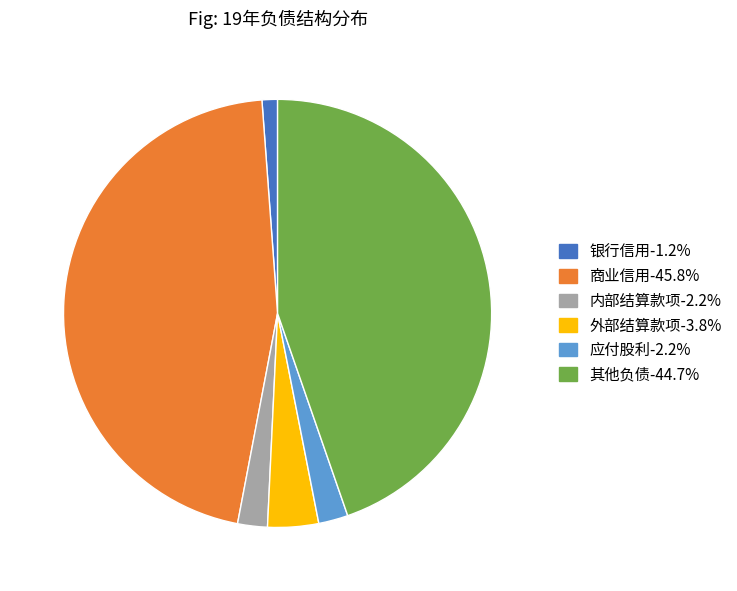

Between 应付股利 and 银行信用, which is larger?

应付股利